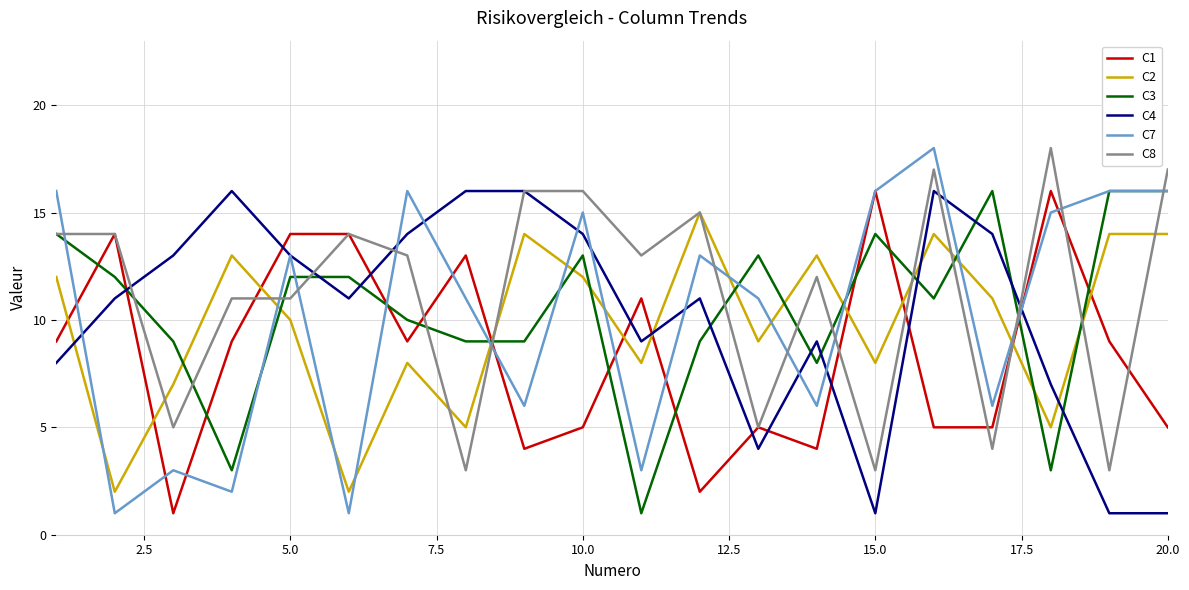

Reading left to right, transcribe all the data shown in this chart.

C1: 9	14	1	9	14	14	9	13	4	5	11	2	5	4	16	5	5	16	9	5
C2: 12	2	7	13	10	2	8	5	14	12	8	15	9	13	8	14	11	5	14	14
C3: 14	12	9	3	12	12	10	9	9	13	1	9	13	8	14	11	16	3	16	16
C4: 8	11	13	16	13	11	14	16	16	14	9	11	4	9	1	16	14	7	1	1
C7: 16	1	3	2	13	1	16	11	6	15	3	13	11	6	16	18	6	15	16	16
C8: 14	14	5	11	11	14	13	3	16	16	13	15	5	12	3	17	4	18	3	17